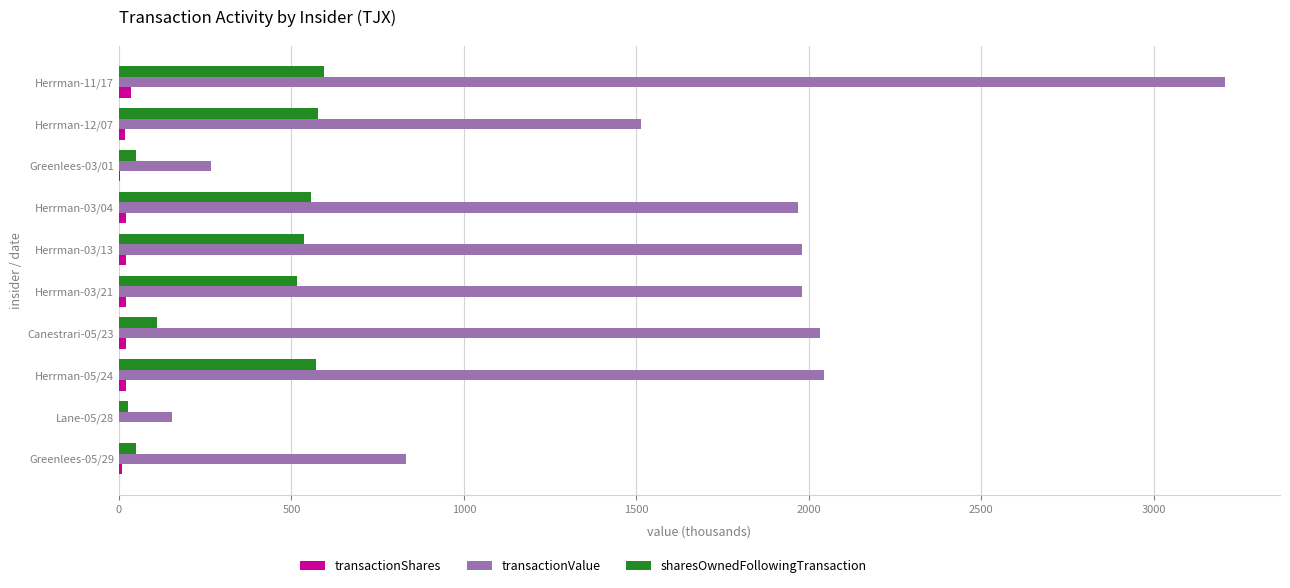

What is the maximum value shown in the chart?

3206.1